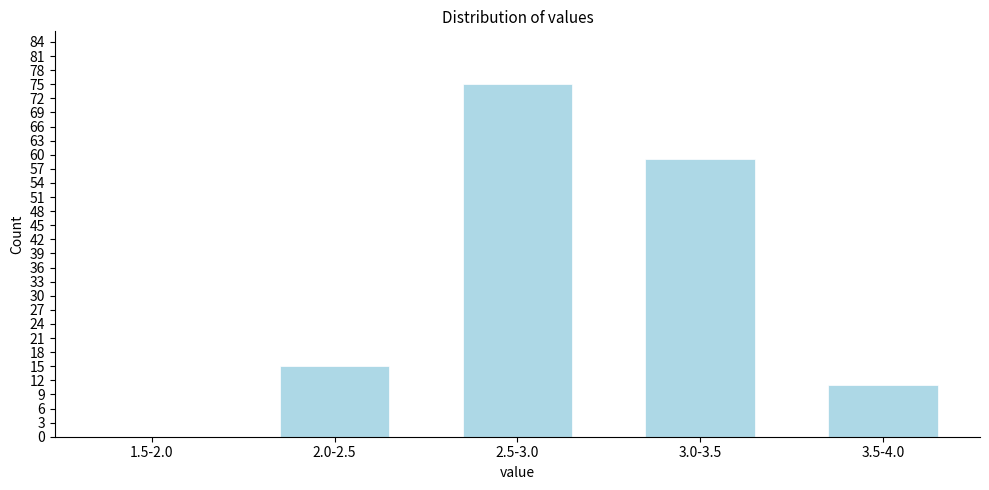

Reading left to right, extract all data points from this chart.

1.5-2.0=0	2.0-2.5=15	2.5-3.0=75	3.0-3.5=59	3.5-4.0=11